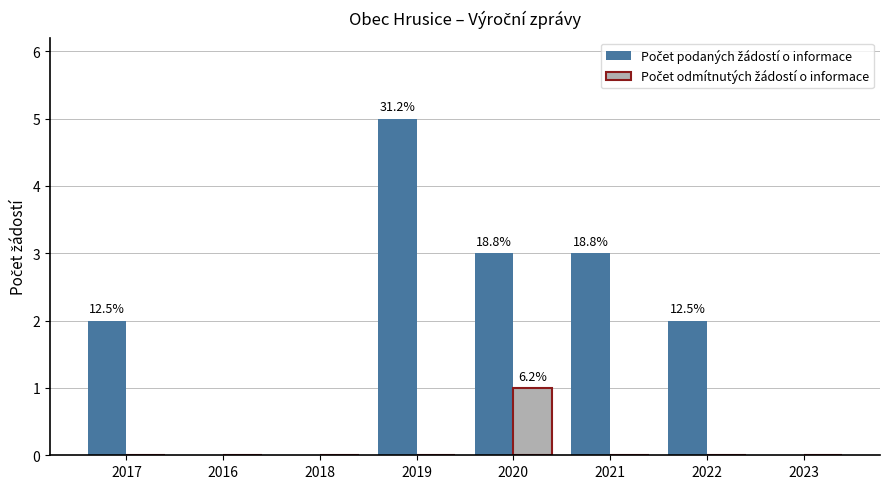

At which category is the sum across all series the highest?

2019